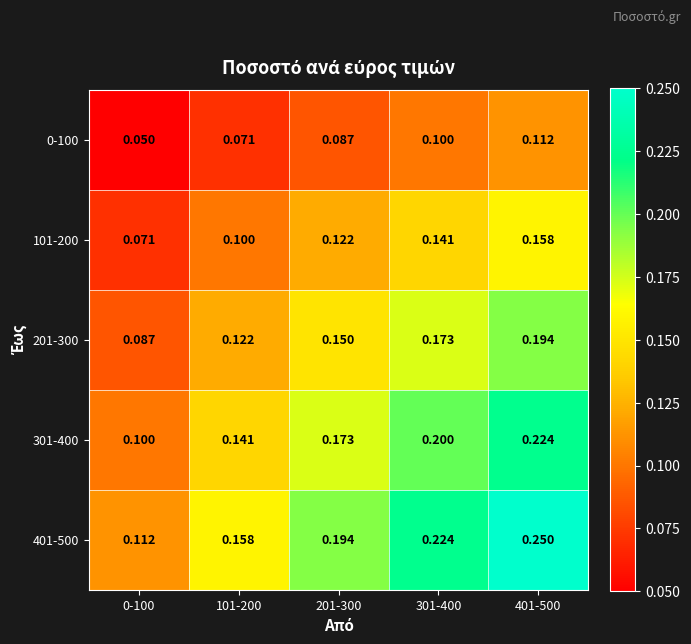

Is the value of 301-400 at 301-400 greater than the value of 101-200 at 301-400?

Yes